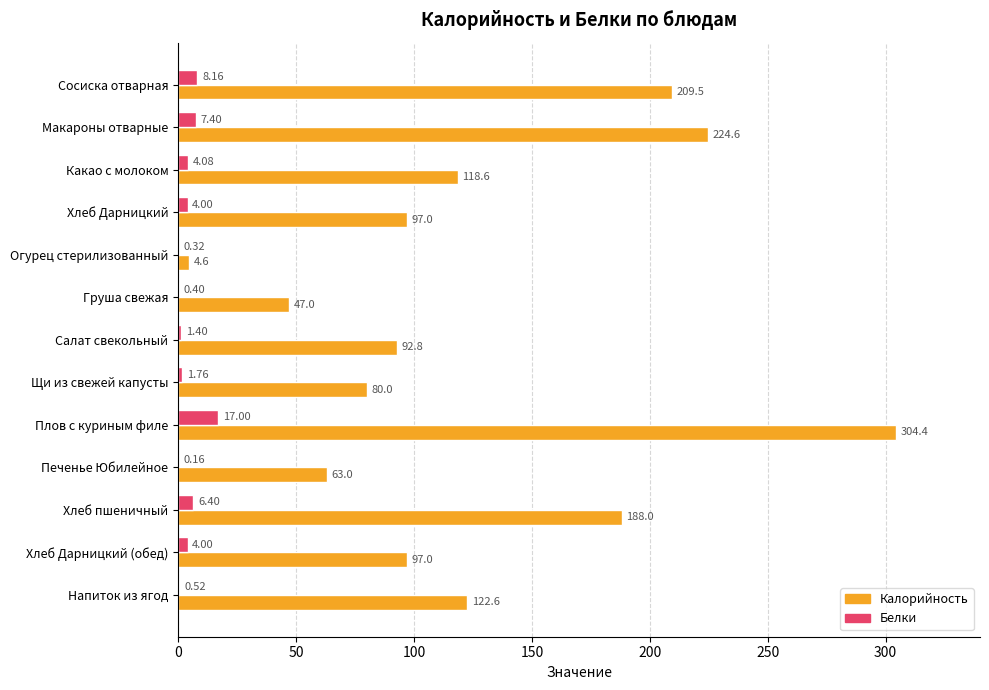

What is the sum of the Калорийность values at Груша свежая and Хлеб Дарницкий?

144.0